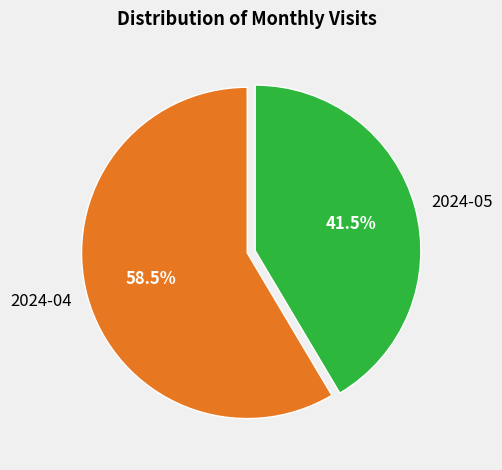

What percentage is NOT represented by 2024-05?

58.5%